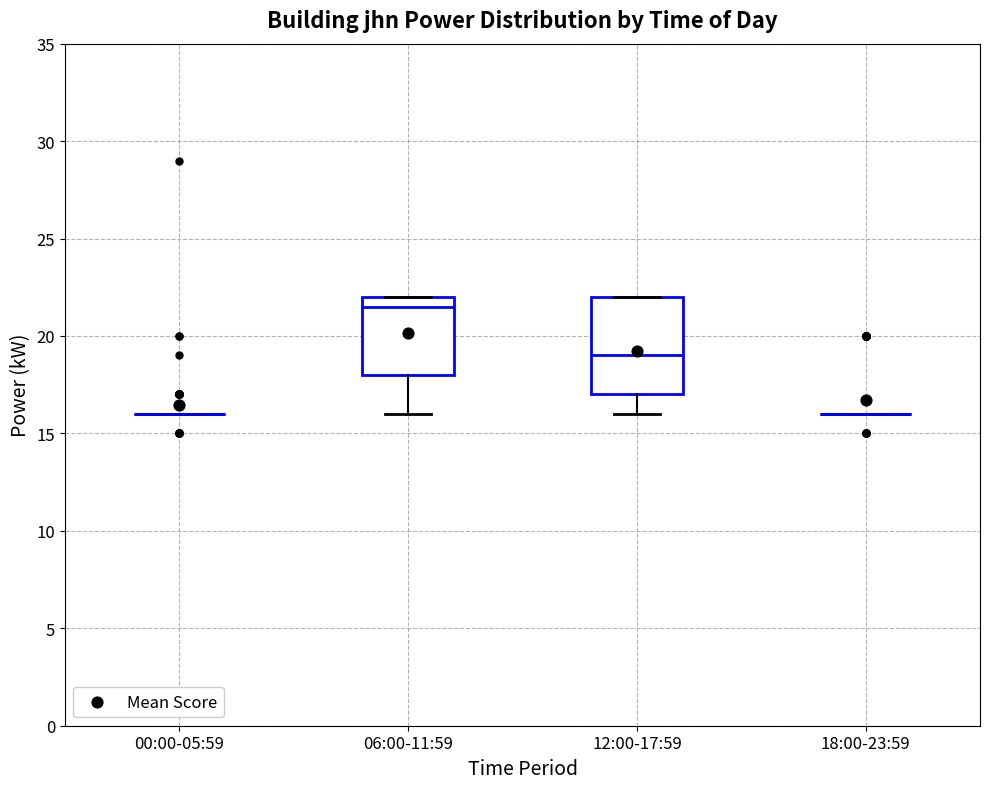

Reading left to right, read every box against the y-axis: the position of its median line, the range the box covers, and the ends of its whiskers. The values are not printed on the chart, so give them approximately, as read against the axis.

00:00-05:59: box collapsed to a line at 16.0, whiskers 16.0 to 16.0
06:00-11:59: median 21.5, box 18.0 to 22.0, whiskers 16.0 to 22.0
12:00-17:59: median 19.0, box 17.0 to 22.0, whiskers 16.0 to 22.0
18:00-23:59: box collapsed to a line at 16.0, whiskers 16.0 to 16.0